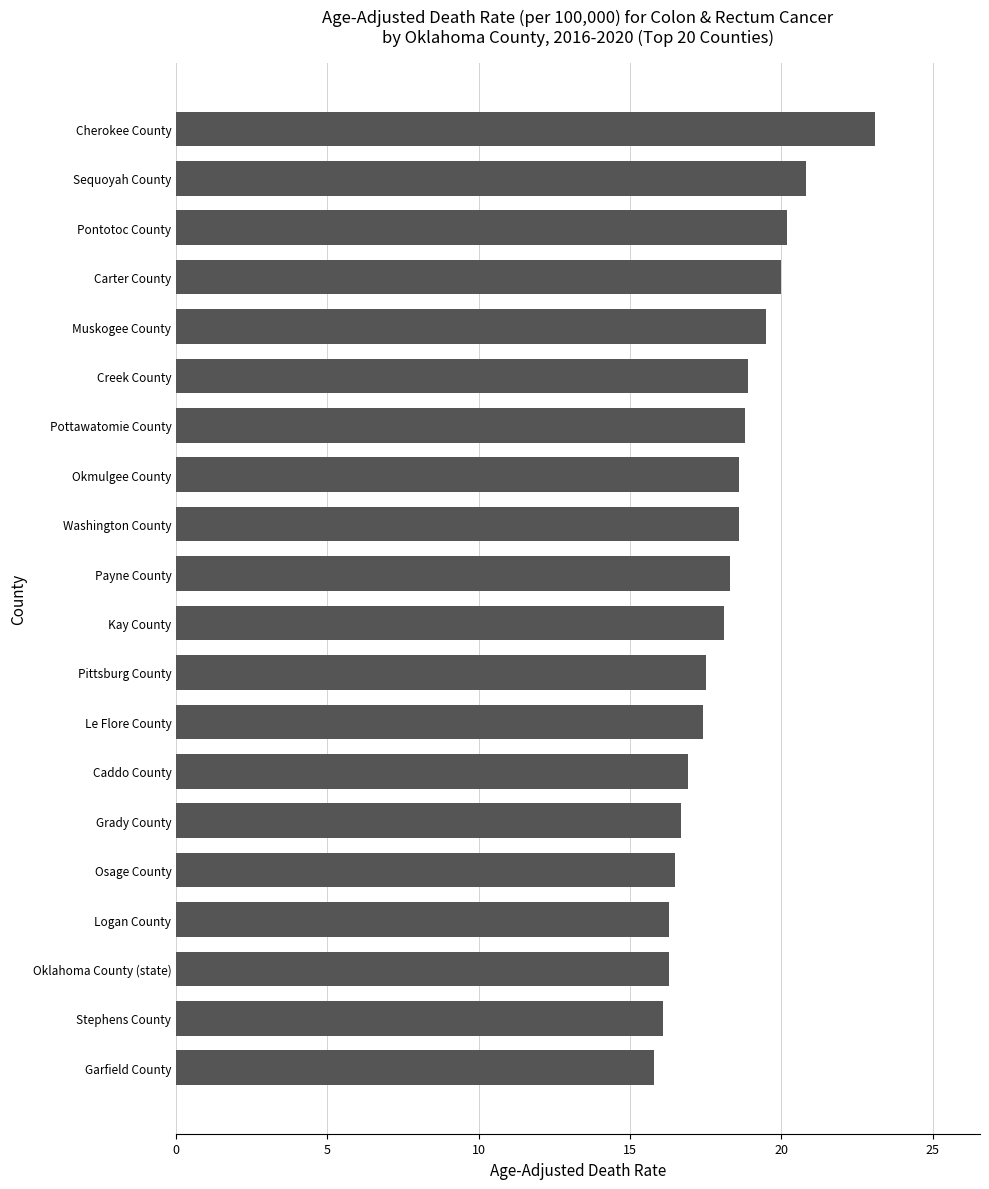

What is the sum of the values at Carter County and Garfield County?

35.8